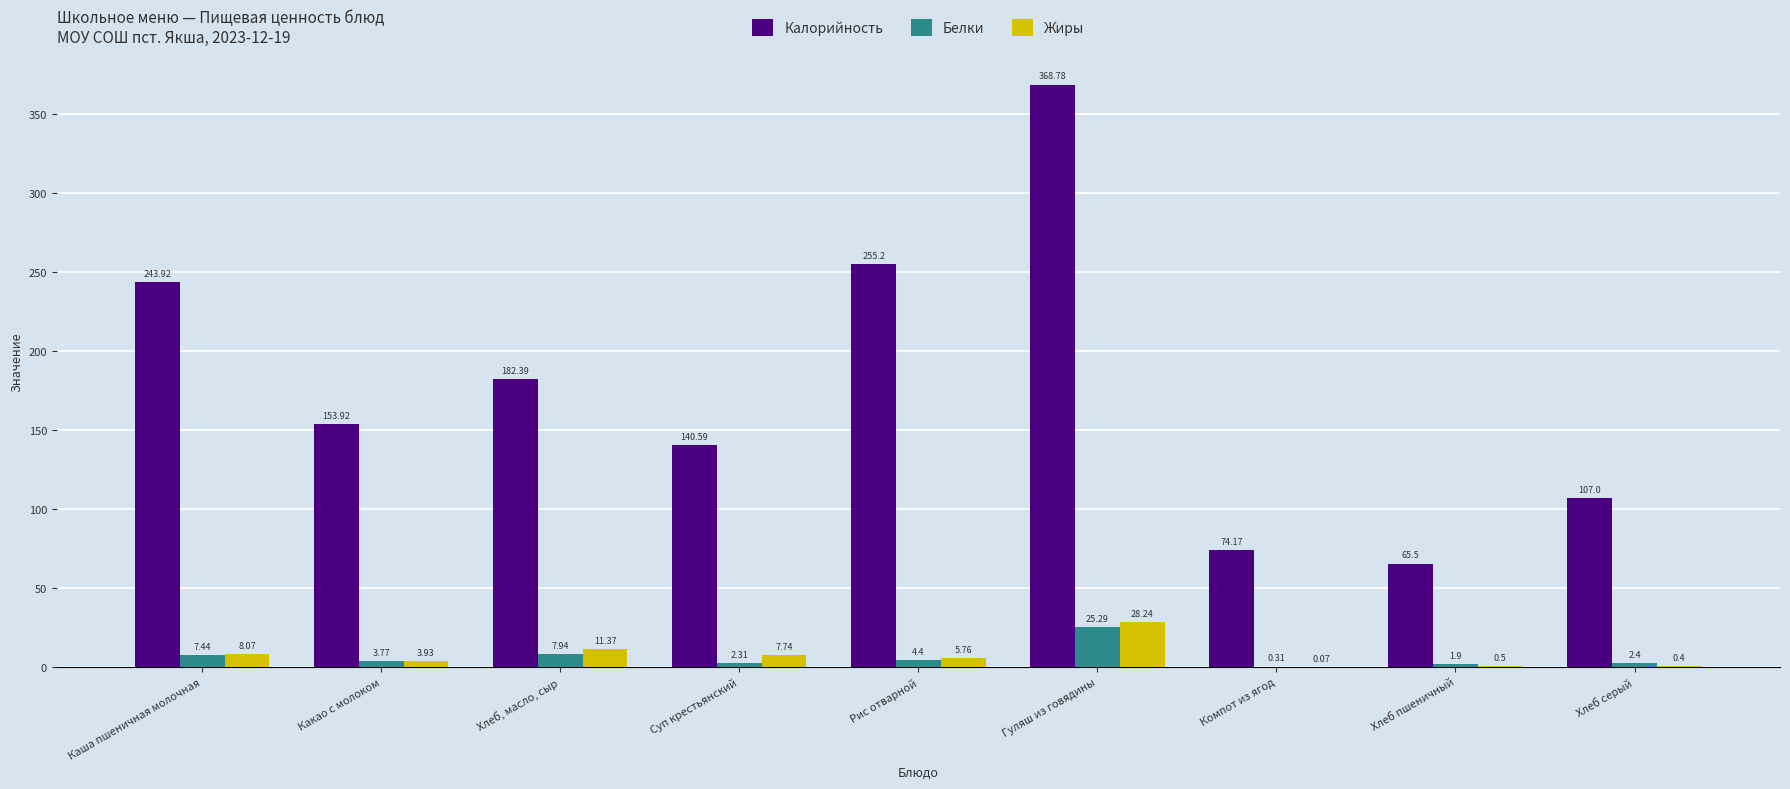

What are all the series names shown in the legend?

Калорийность, Белки, Жиры